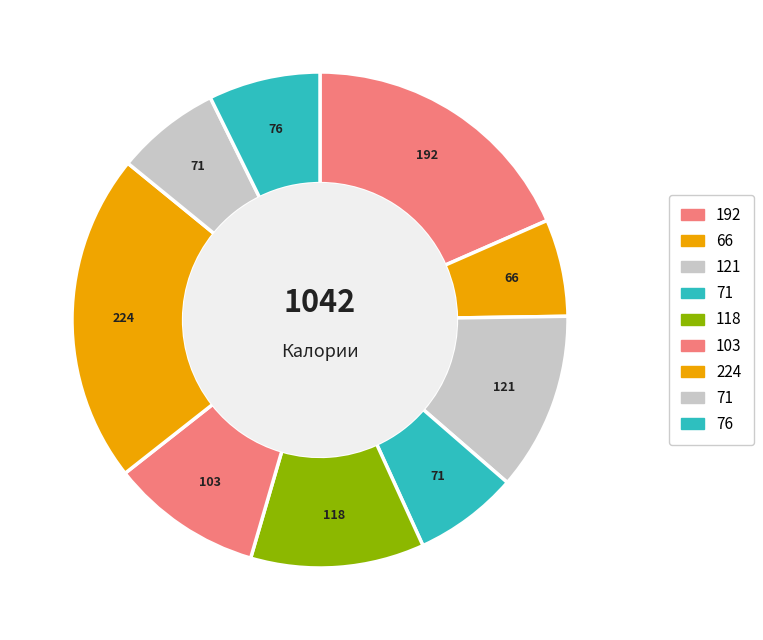

How many segments does this pie chart have?

9